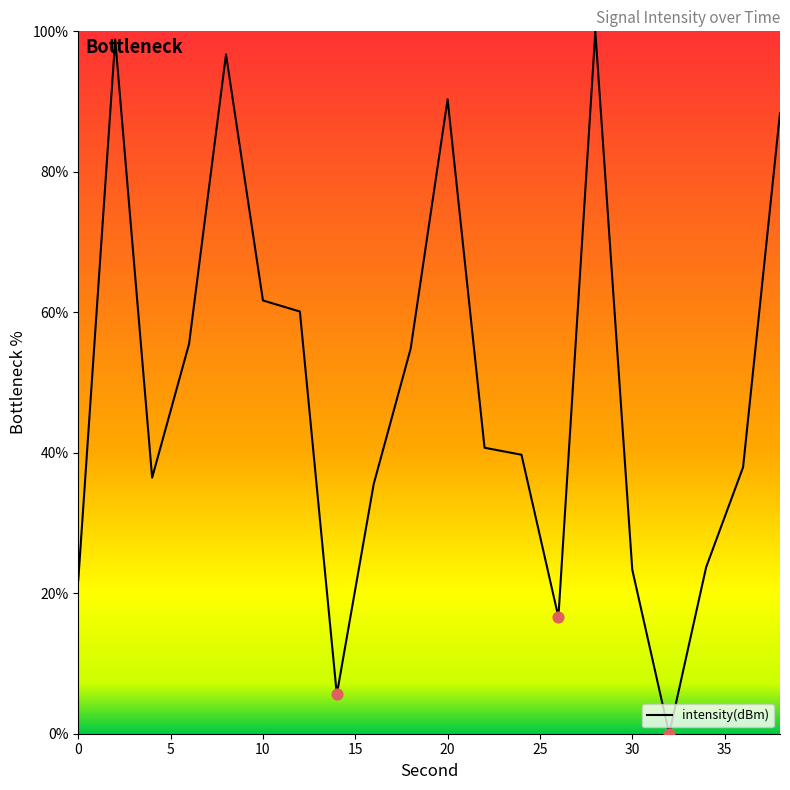

What is the maximum value shown in the chart?

100.0